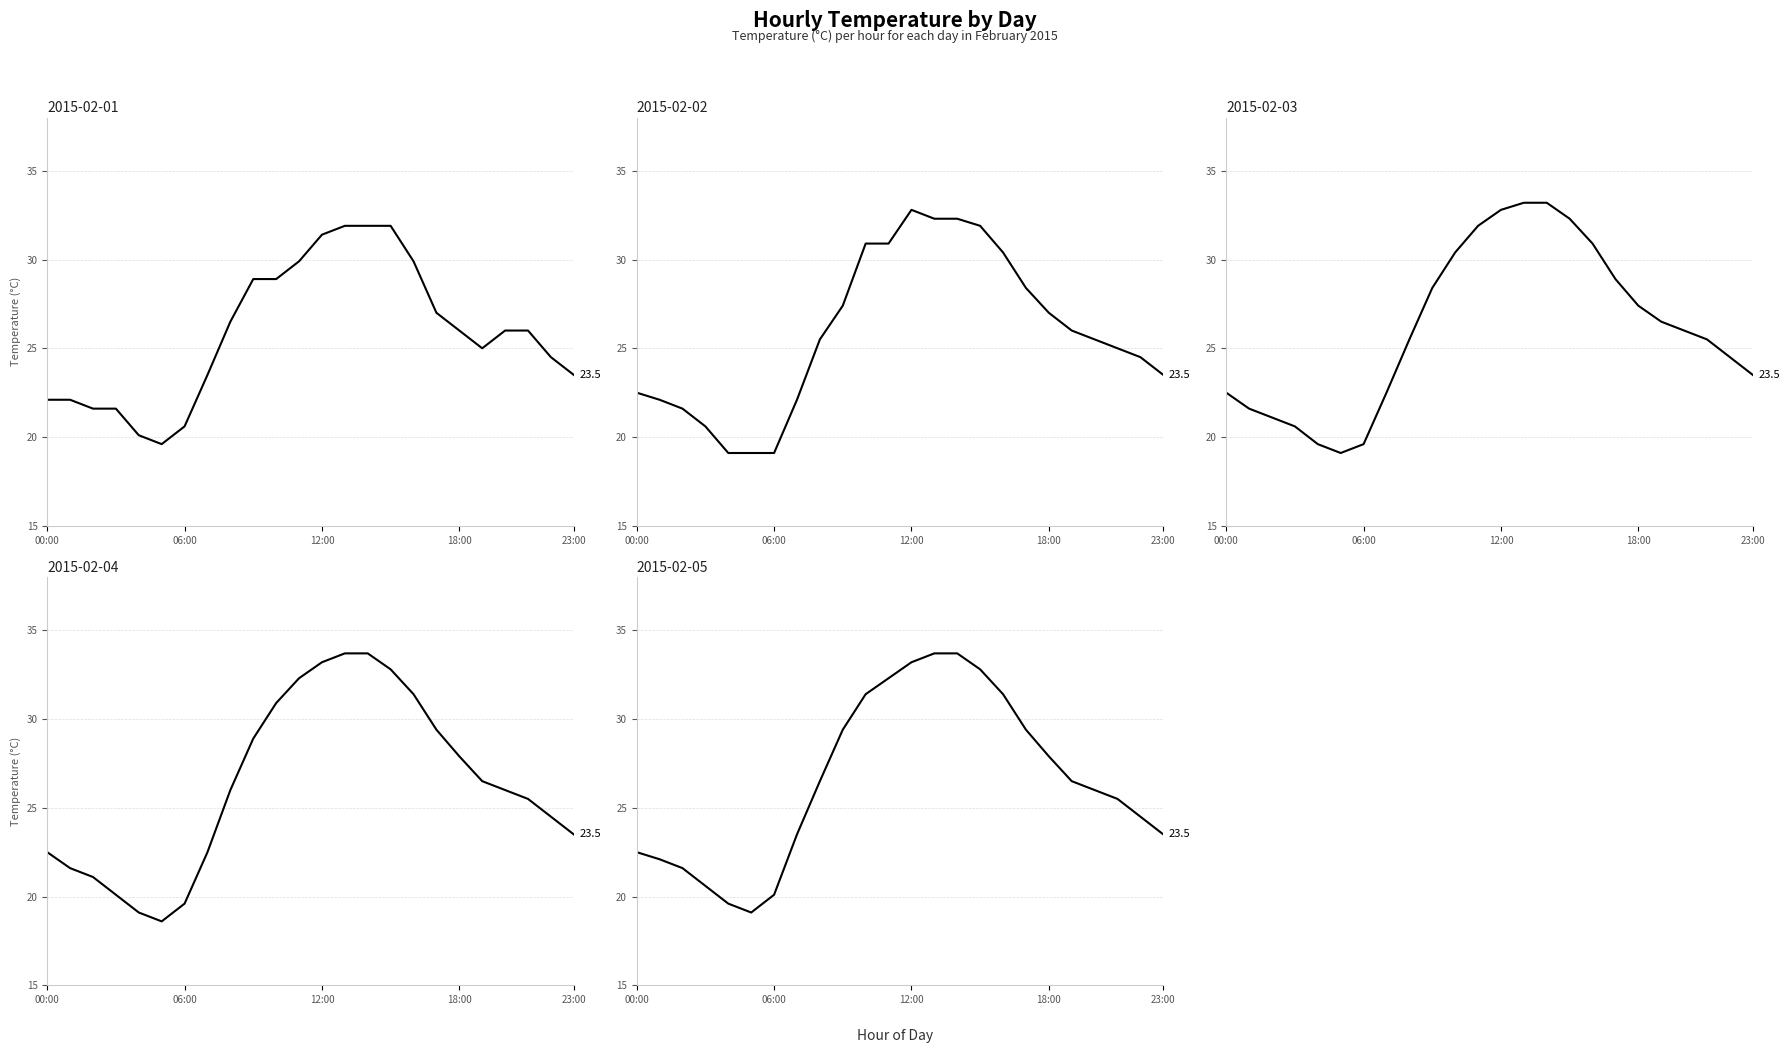

Reading right to left, list all the values displayed in this chart.

2015-02-01: 23.5	24.5	26.0	26.0	25.0	26.0	27.0	29.9	31.9	31.9	31.9	31.4	29.9	28.9	28.9	26.5	23.5	20.6	19.6	20.1	21.6	21.6	22.1	22.1
2015-02-02: 23.5	24.5	25.0	25.5	26.0	27.0	28.4	30.4	31.9	32.3	32.3	32.8	30.9	30.9	27.4	25.5	22.1	19.1	19.1	19.1	20.6	21.6	22.1	22.5
2015-02-03: 23.5	24.5	25.5	26.0	26.5	27.4	28.9	30.9	32.3	33.2	33.2	32.8	31.9	30.4	28.4	25.5	22.5	19.6	19.1	19.6	20.6	21.1	21.6	22.5
2015-02-04: 23.5	24.5	25.5	26.0	26.5	27.9	29.4	31.4	32.8	33.7	33.7	33.2	32.3	30.9	28.9	26.0	22.5	19.6	18.6	19.1	20.1	21.1	21.6	22.5
2015-02-05: 23.5	24.5	25.5	26.0	26.5	27.9	29.4	31.4	32.8	33.7	33.7	33.2	32.3	31.4	29.4	26.5	23.5	20.1	19.1	19.6	20.6	21.6	22.1	22.5